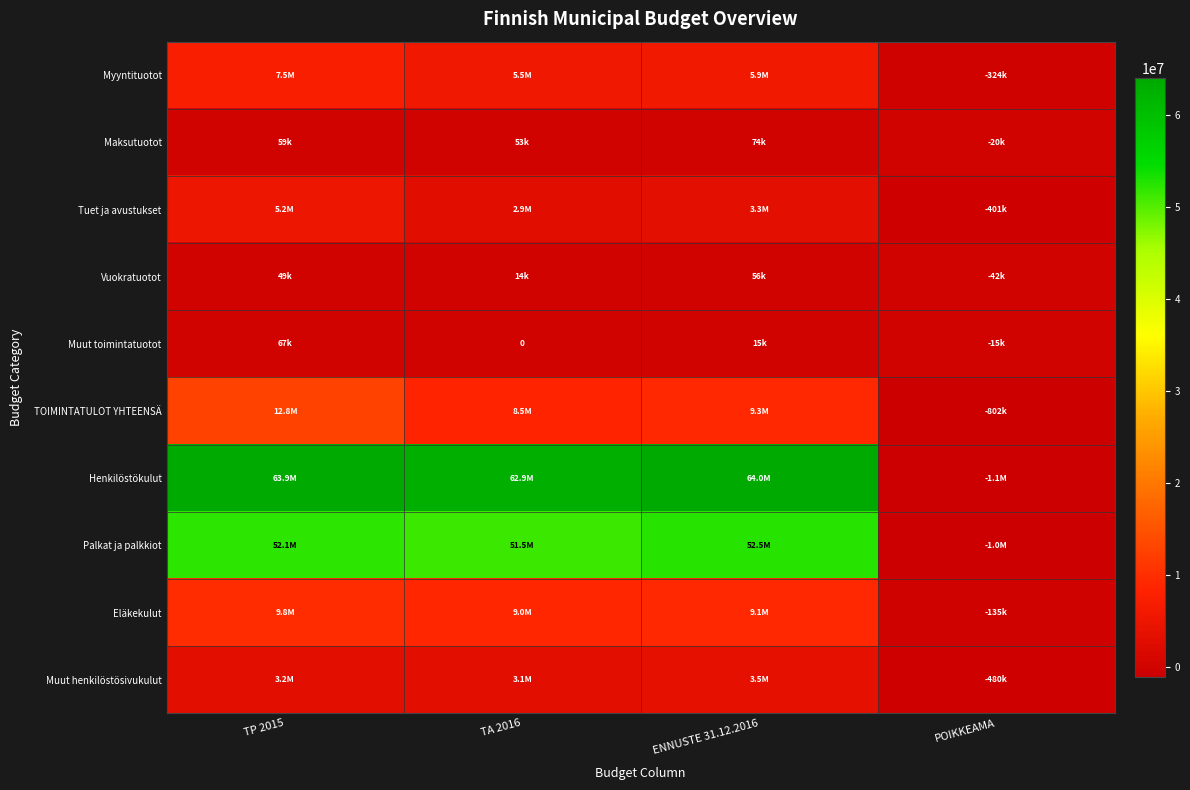

What is the difference between the maximum and minimum values in the Muut henkilöstösivukulut series?

4016498.2